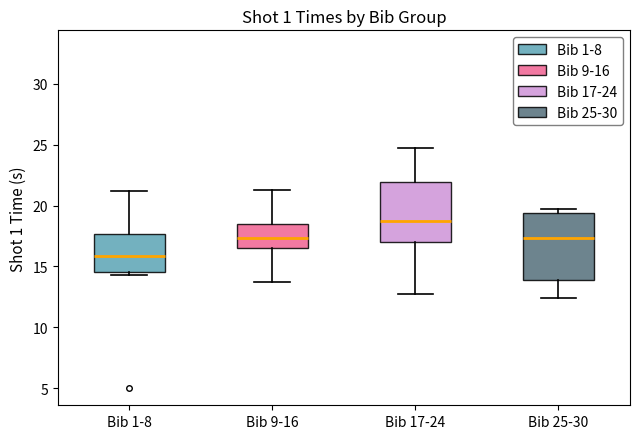

Comparing the boxes themselves (not the whiskers), which one is the tallest?

Bib 25-30